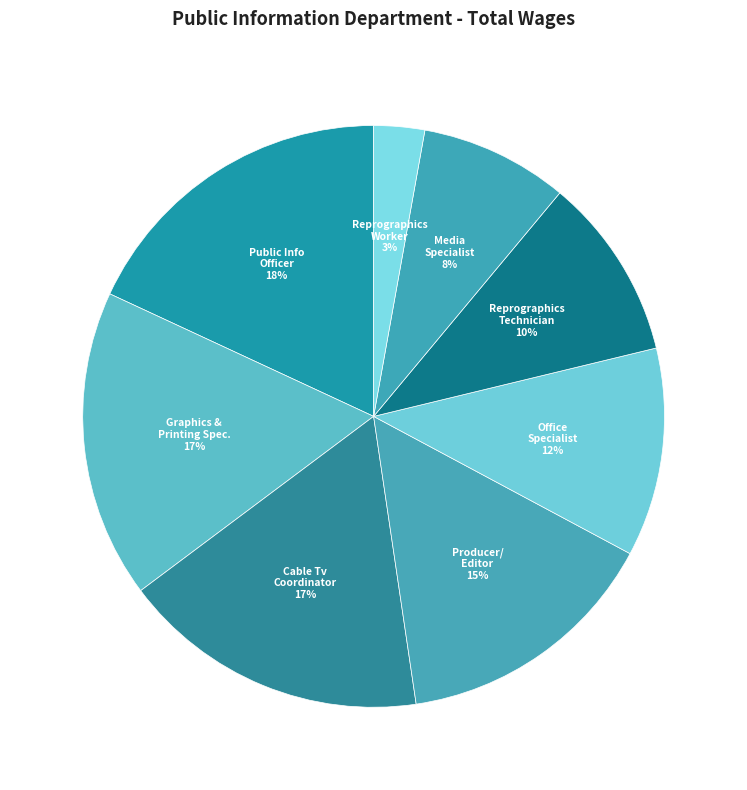

The Reprographics Technician slice represents 10% of the pie. True or false?

True